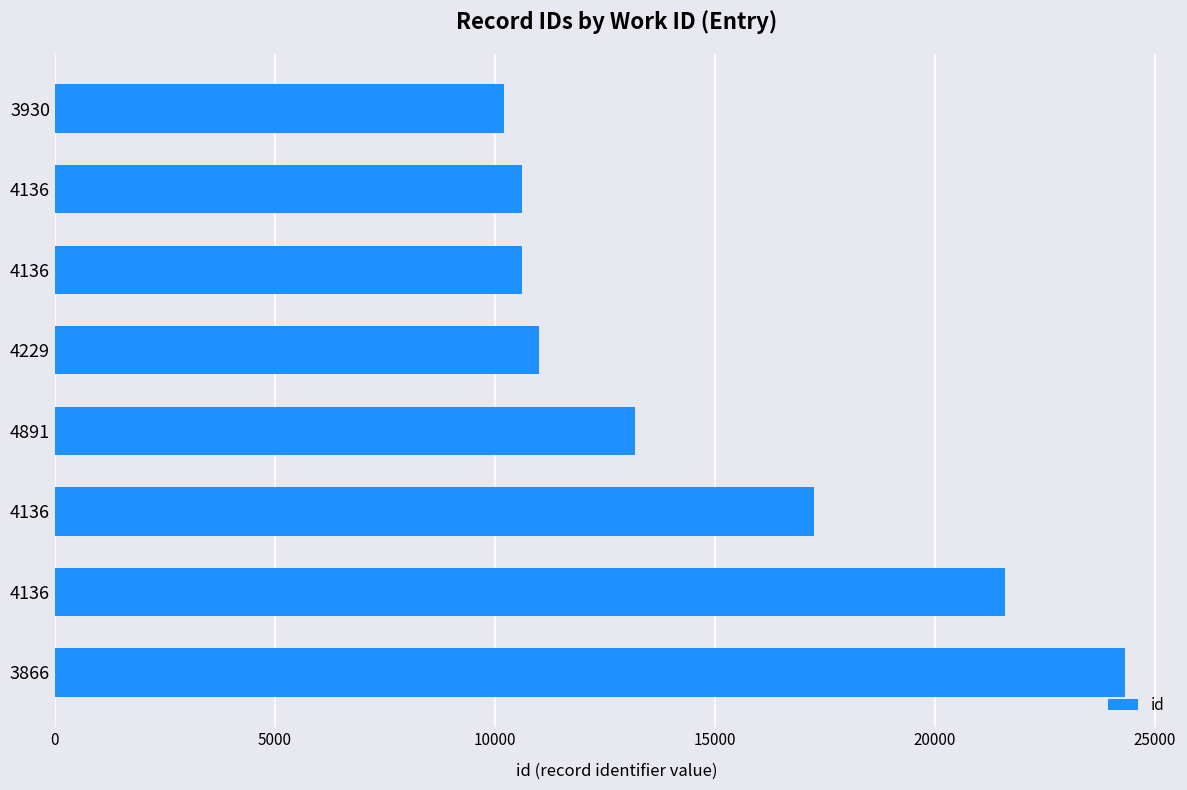

How many values are below 13180?

4